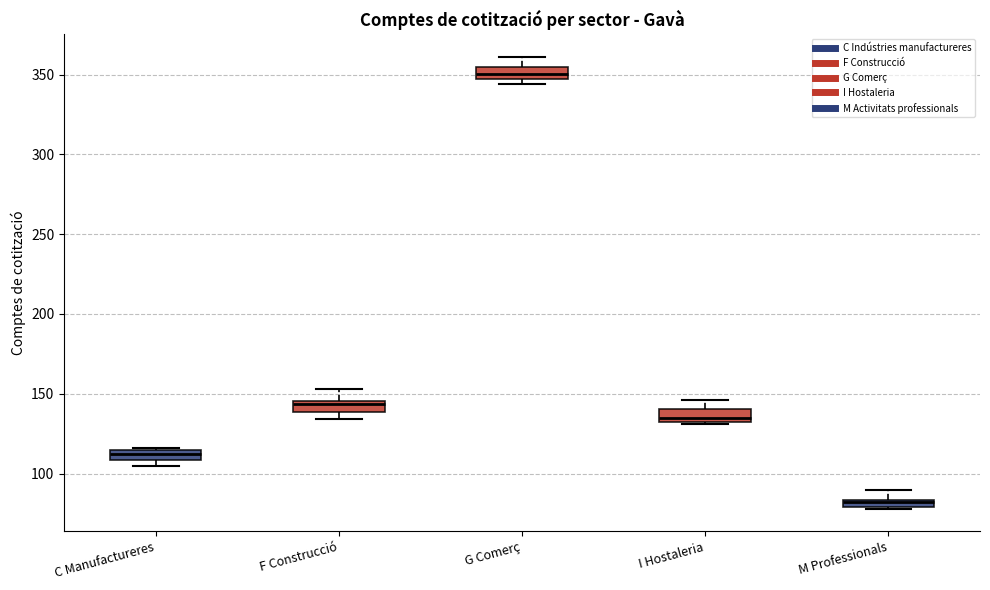

Where does the upper whisker of the box for F Construcció end on the y-axis? The values are not printed on the chart, so give them approximately, as read against the axis.

155